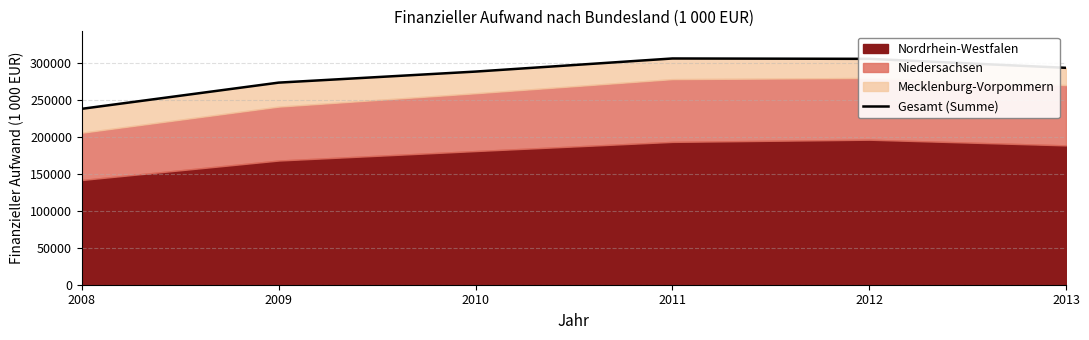

What is the sum of all values?

1701726.8